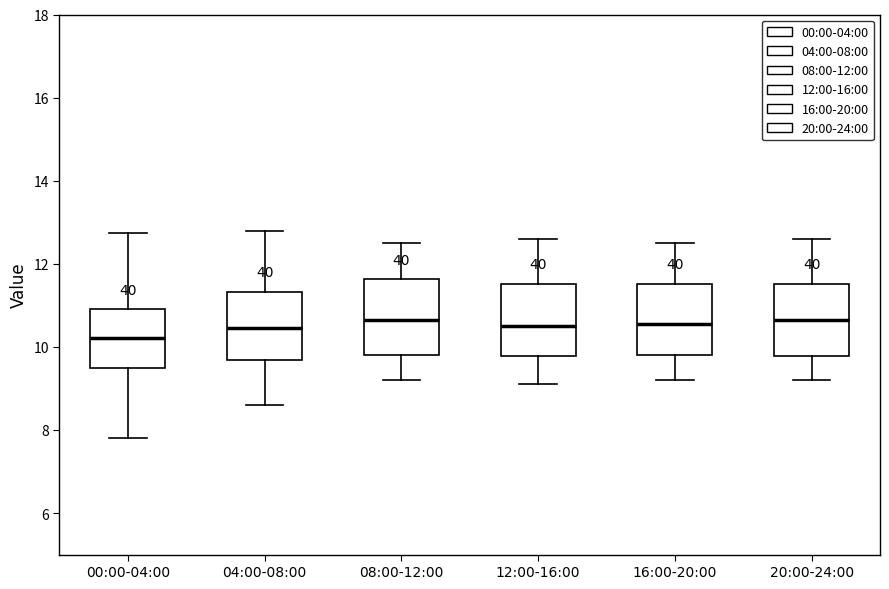

Where does the median line of the box for 12:00-16:00 sit on the y-axis? The values are not printed on the chart, so give them approximately, as read against the axis.

10.6